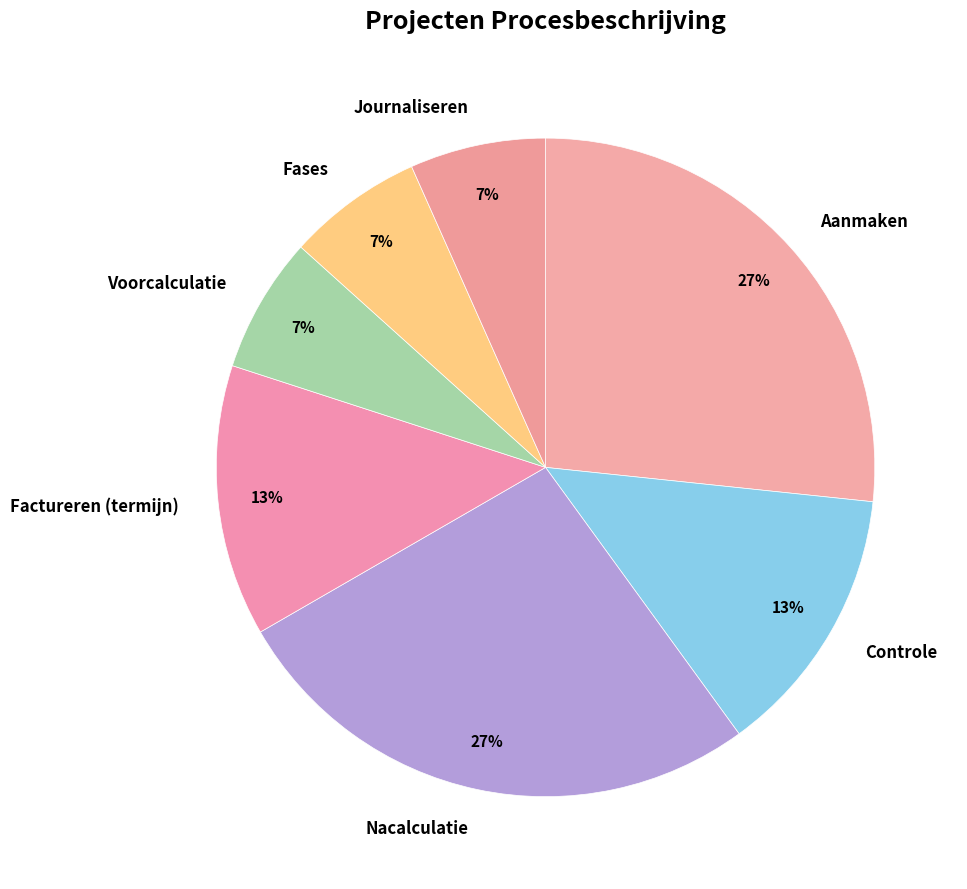

The Controle slice represents 1% of the pie. True or false?

False